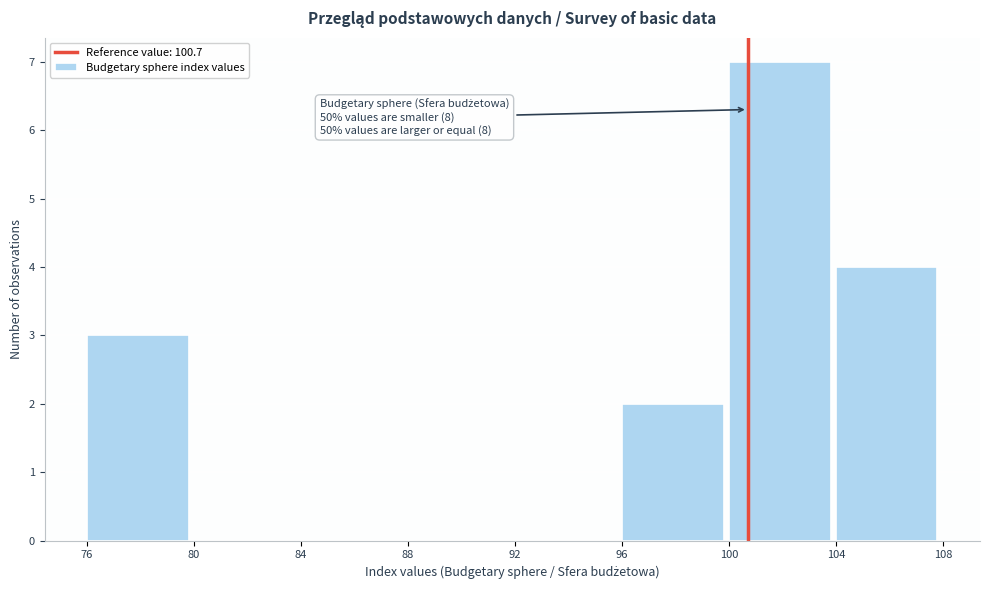

Over which range of the x-axis is the bar tallest?

100 to 104